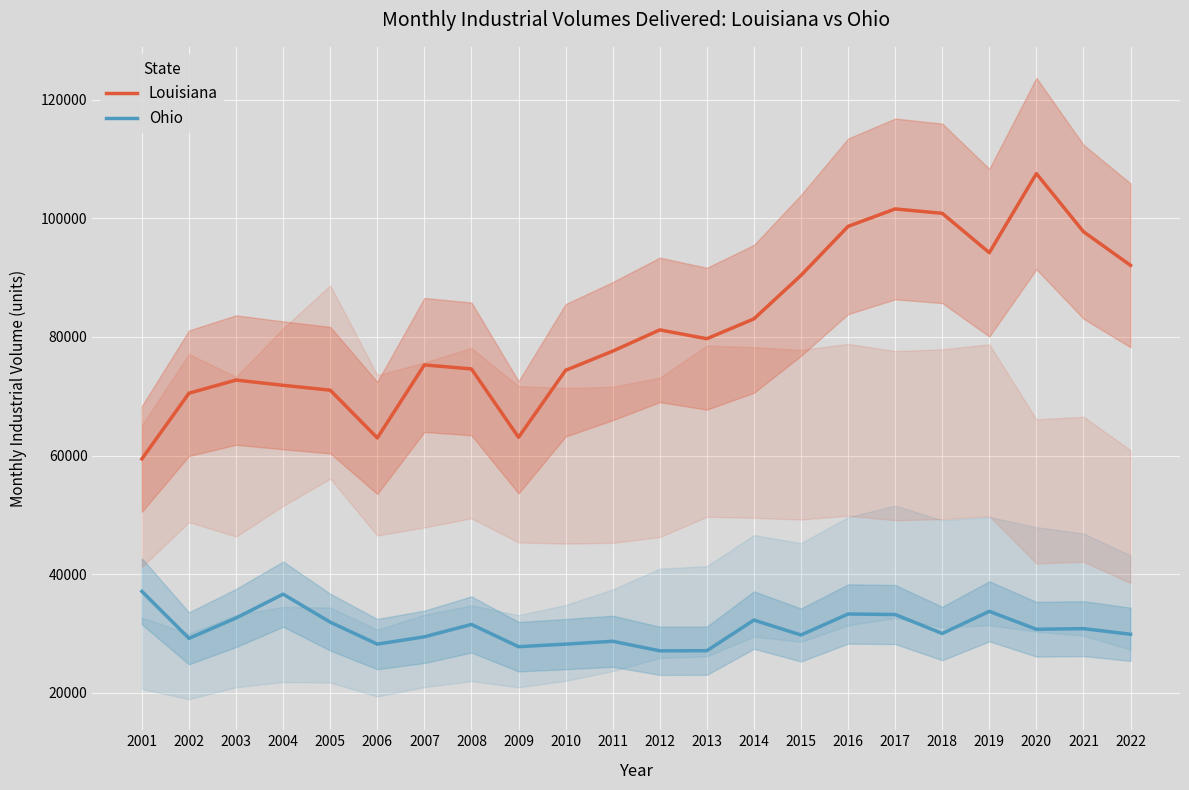

True or false: Ohio and Louisiana intersect in this chart.

False